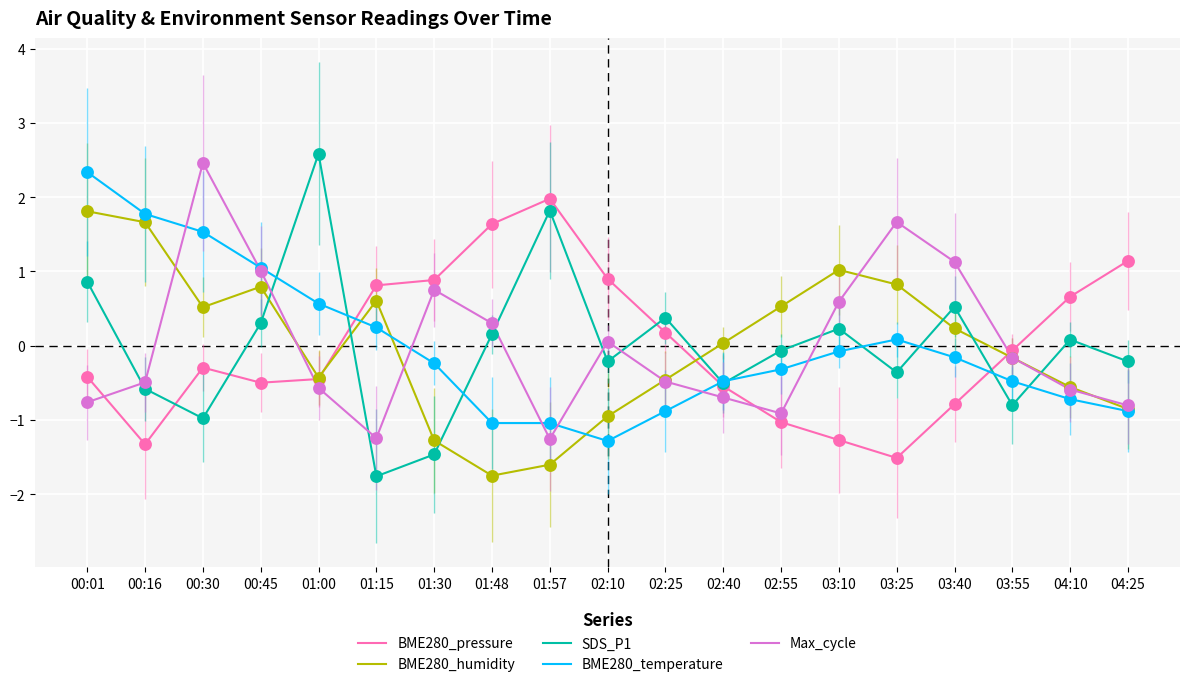

What are all the series names shown in the legend?

BME280_pressure, BME280_humidity, SDS_P1, BME280_temperature, Max_cycle